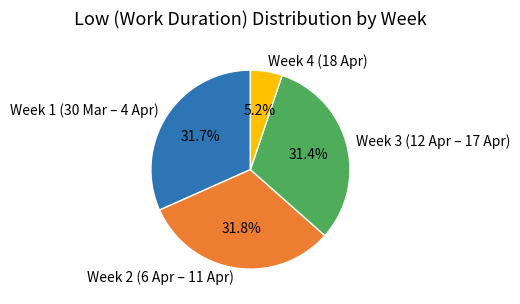

To the nearest percent, what is the average slice percentage?

25%